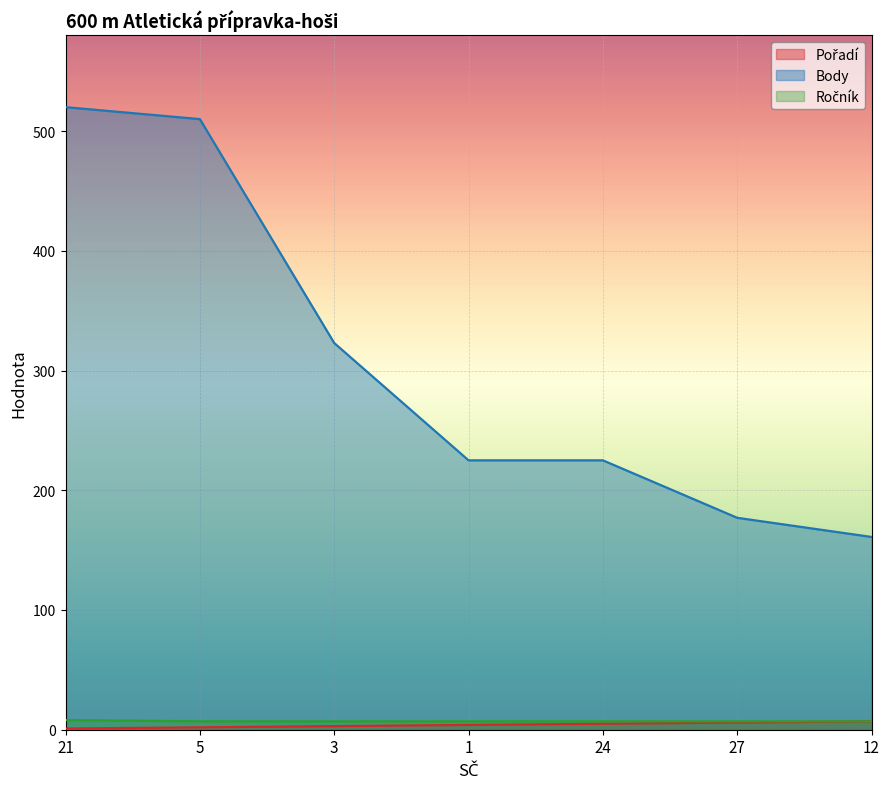

What is the label of the 6th point from the right?

5